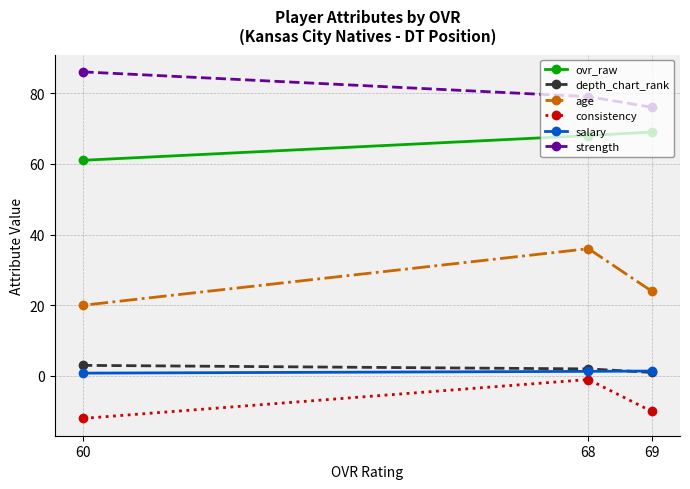

At which label is ovr_raw closest to 65?

68